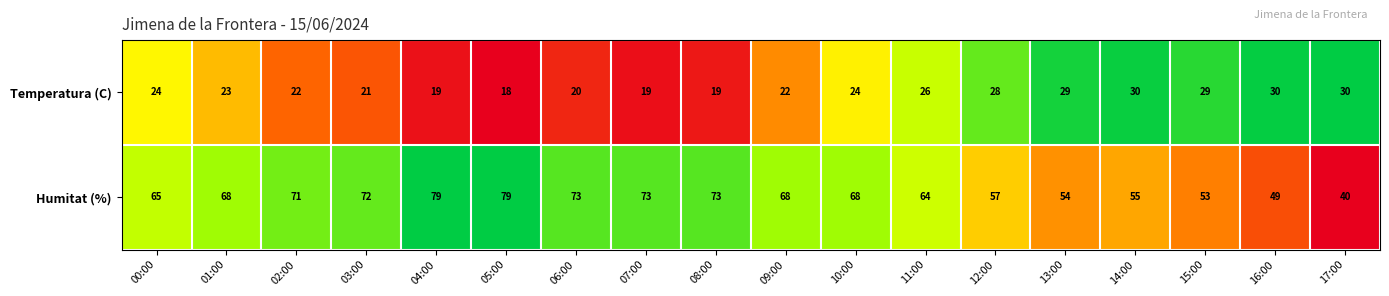

Which series changed the most between 05:00 and 16:00?

Humitat (%)